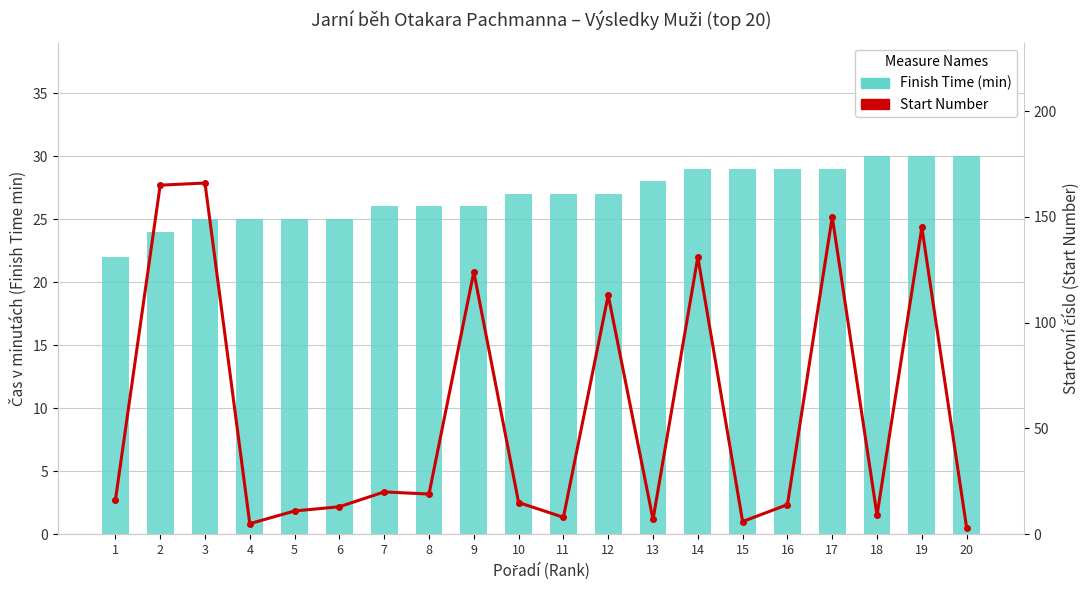

Which series has the largest total across all categories?

Start Number